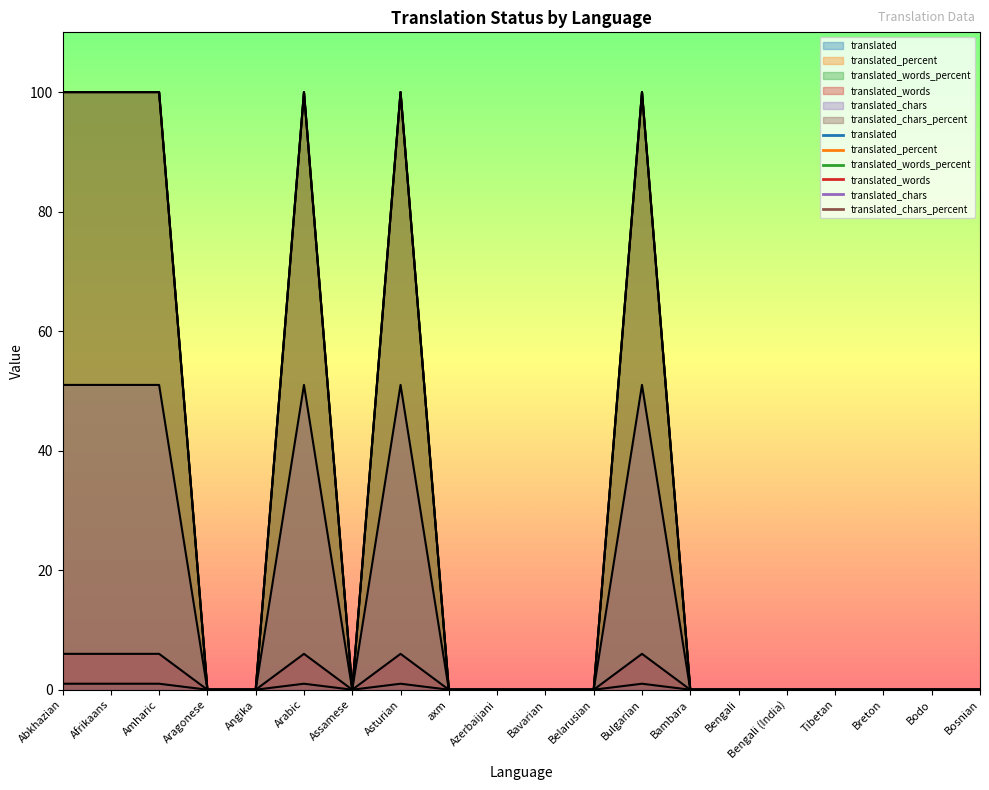

How many lines are shown in the chart?

6